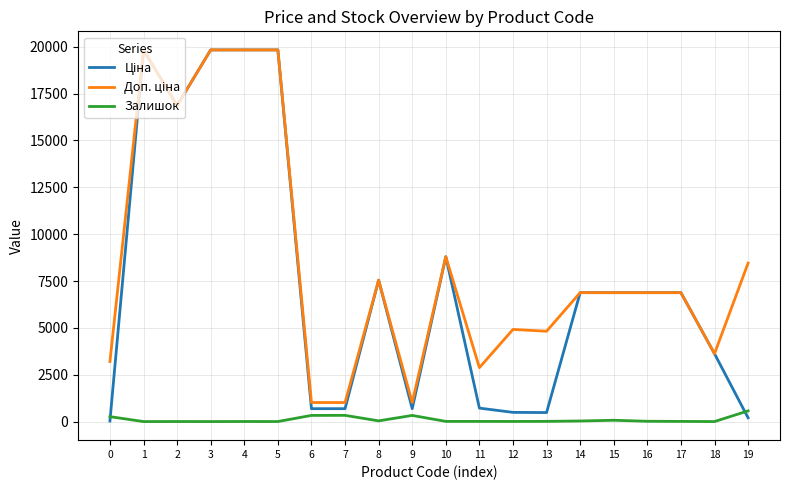

What is the sum of all Ціна values?

147665.3